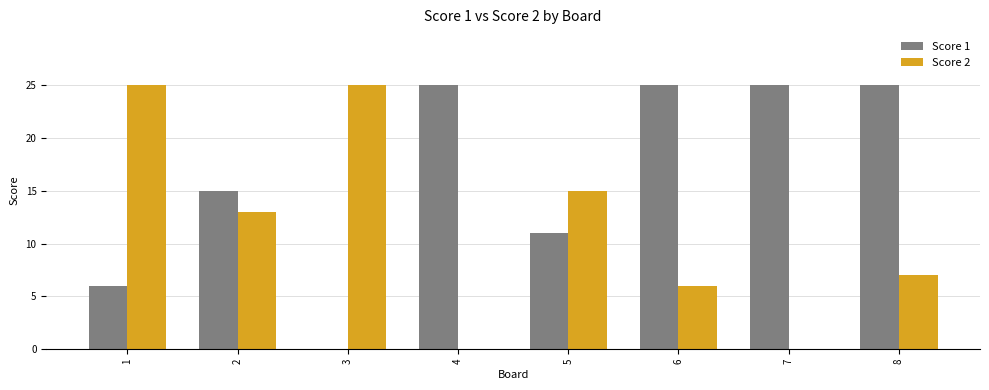

How many groups of bars are there?

8